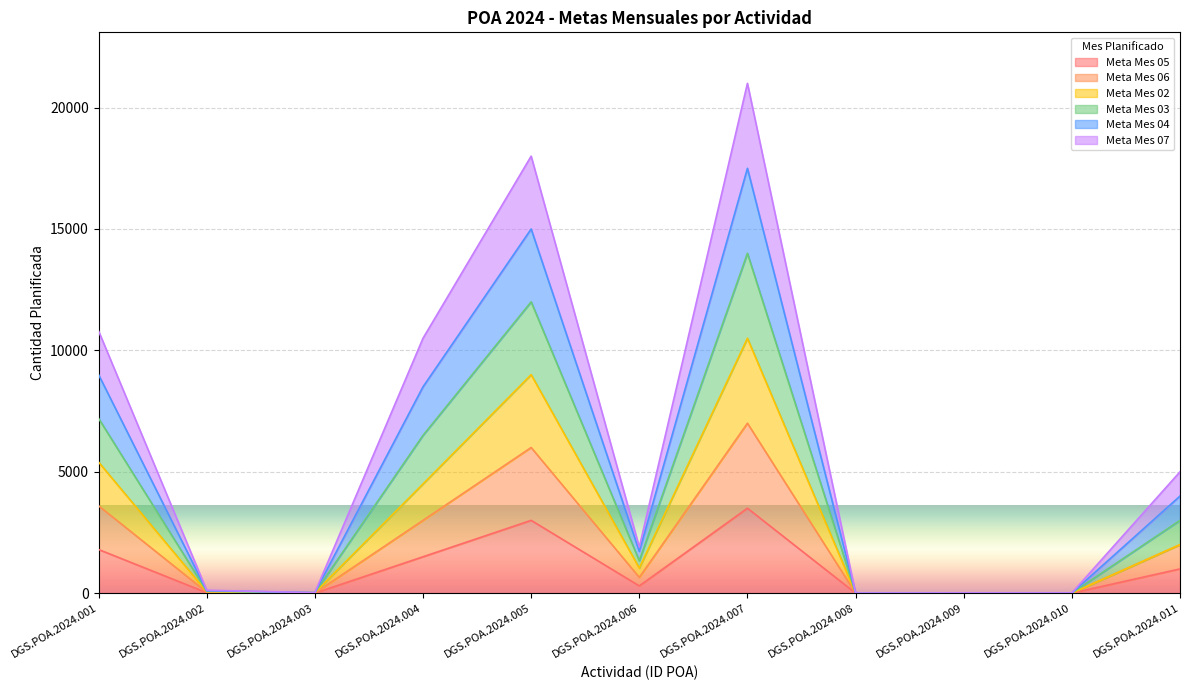

Is it true that Meta Mes 05 equals 3000 at DGS.POA.2024.005?

True